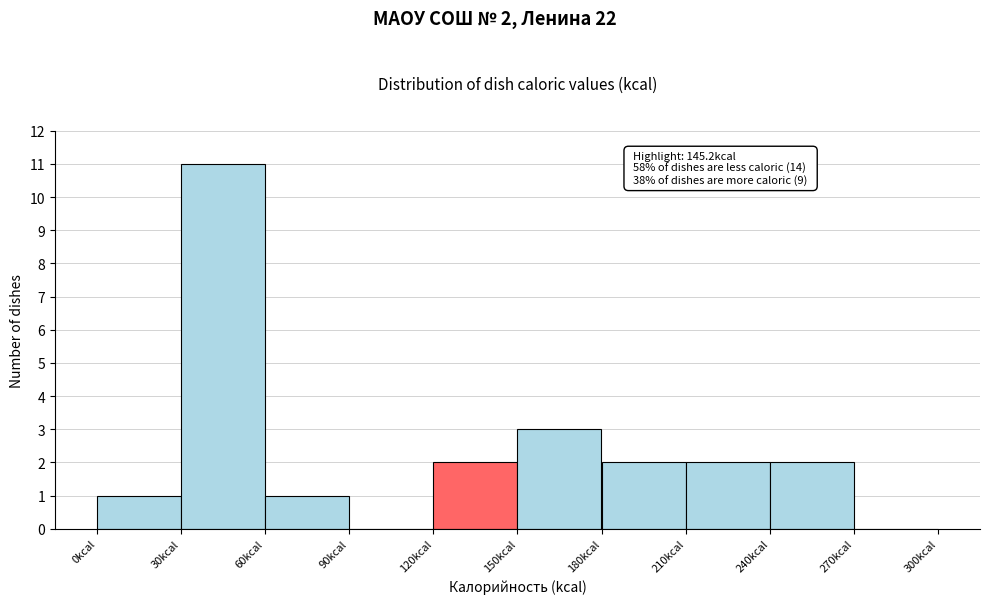

Which range on the x-axis has the tallest bar?

30 to 60